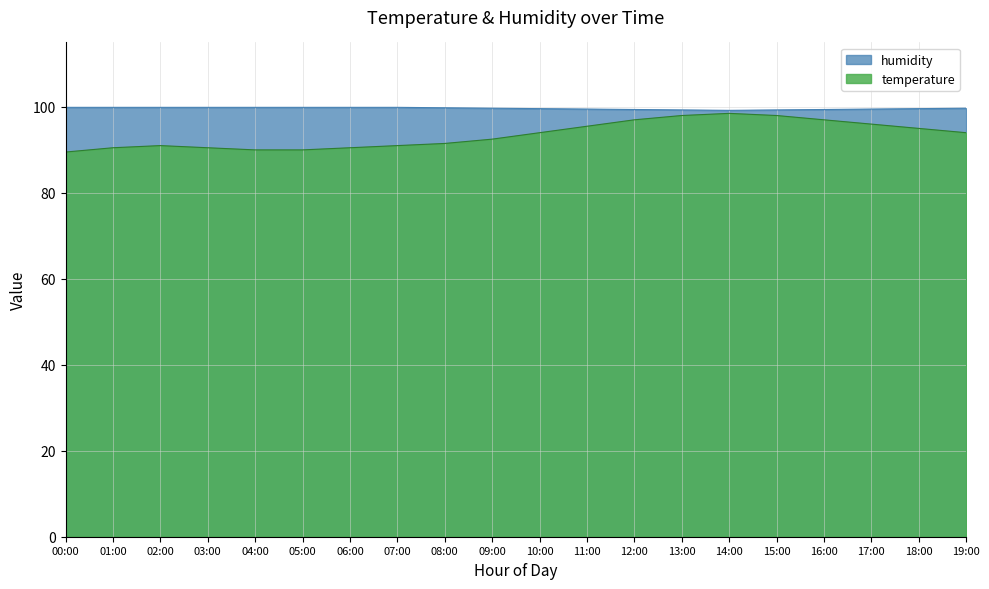

At which label is humidity closest to 99?

14:00